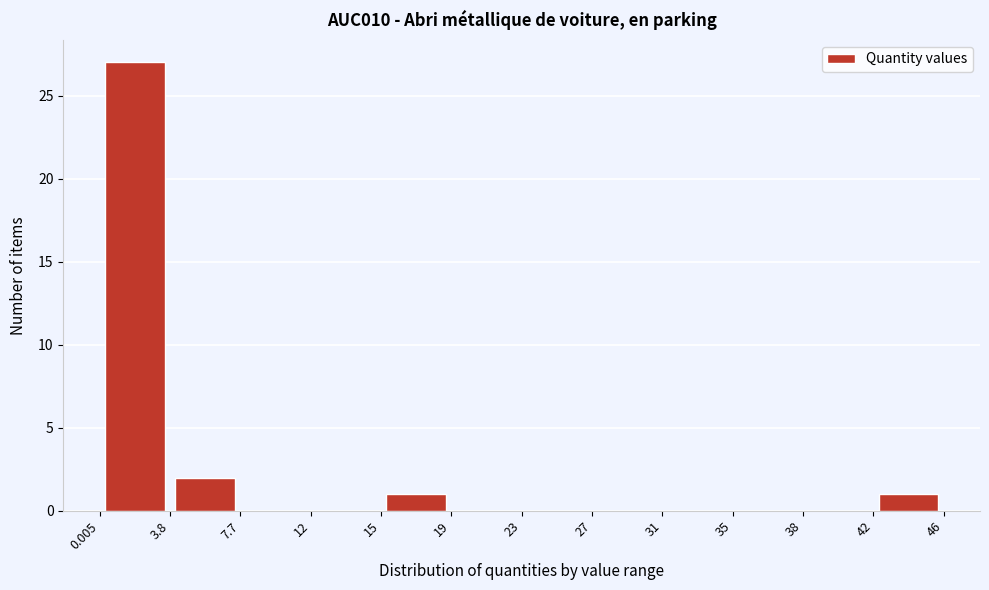

Over which range of the x-axis is the bar tallest?

0.005 to 3.8